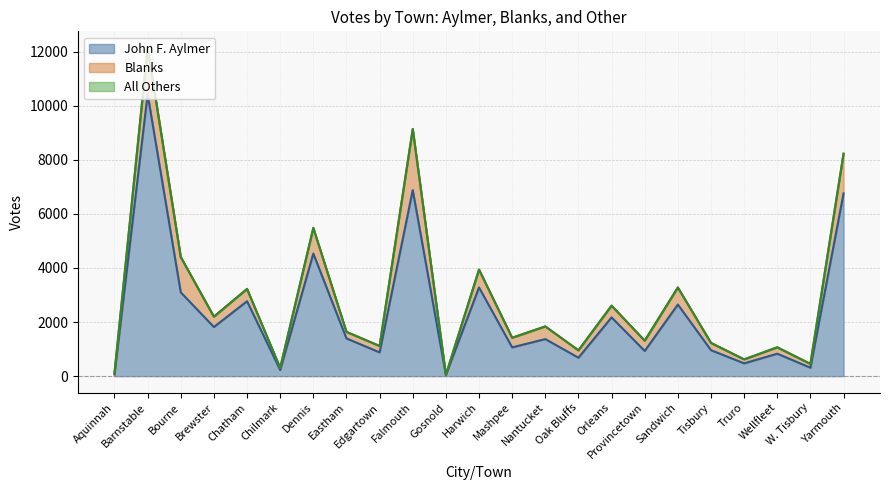

How many values in the John F. Aylmer series exceed 1371?

11